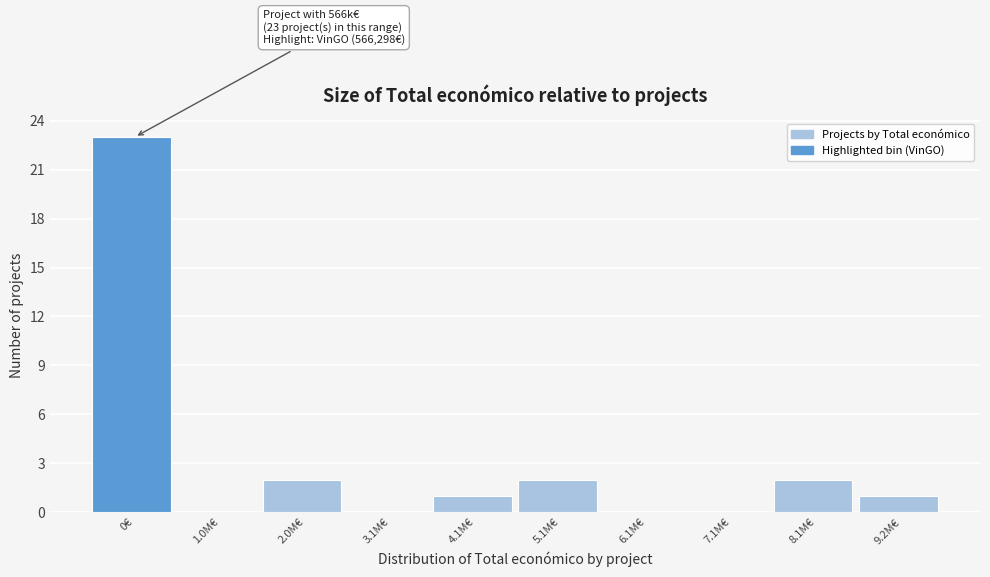

Reading left to right, transcribe all the data shown in this chart.

0€=23	1.0M€=0	2.0M€=2	3.1M€=0	4.1M€=1	5.1M€=2	6.1M€=0	7.1M€=0	8.1M€=2	9.2M€=1